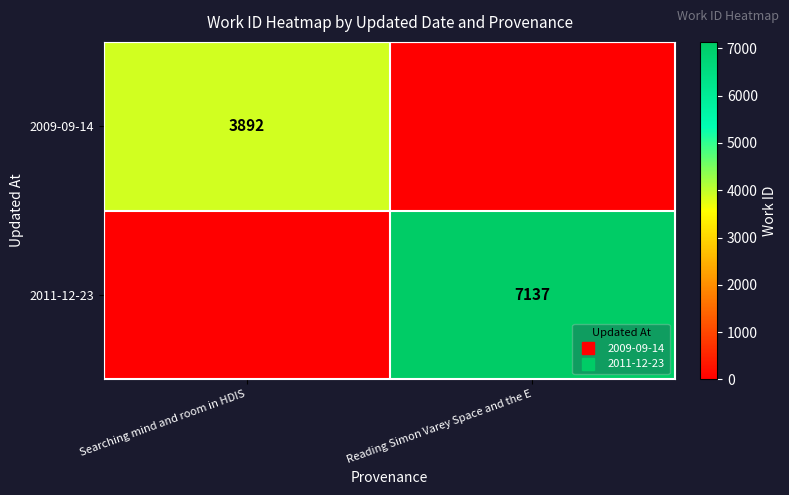

What is the greatest value displayed?

7137